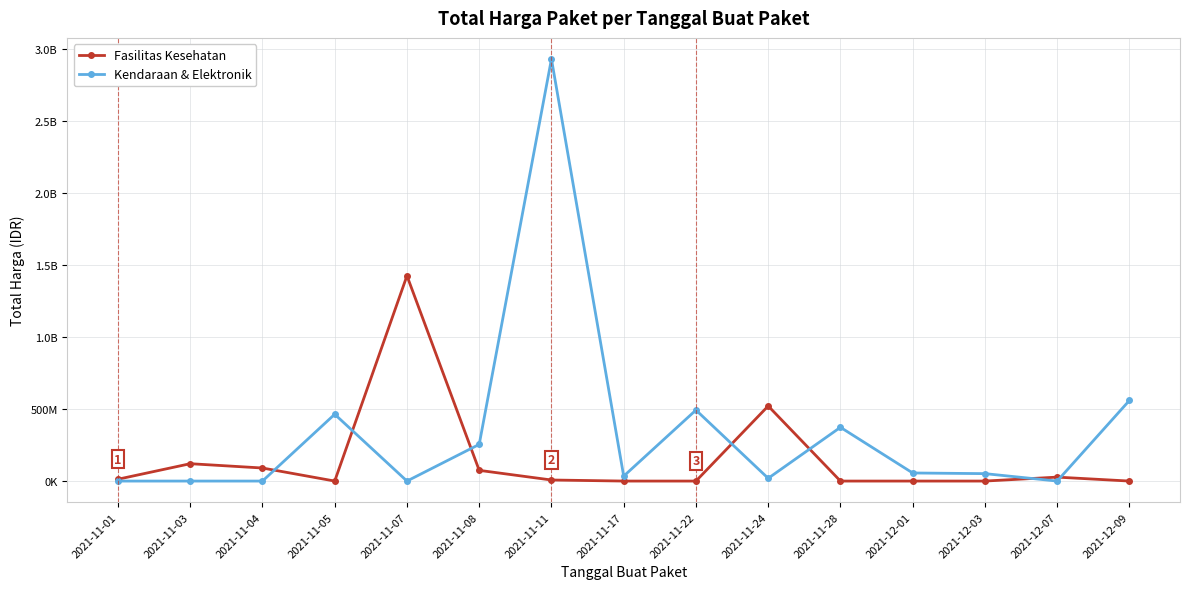

Does the chart have visible grid lines?

Yes